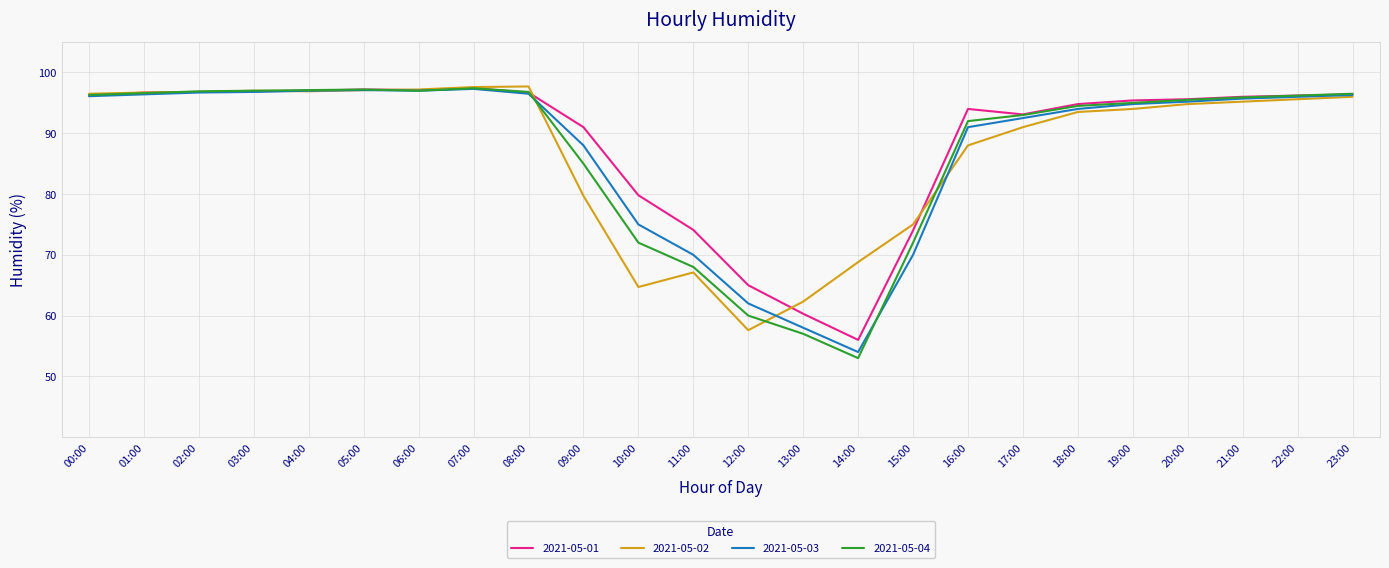

How many distinct data groups are displayed?

4